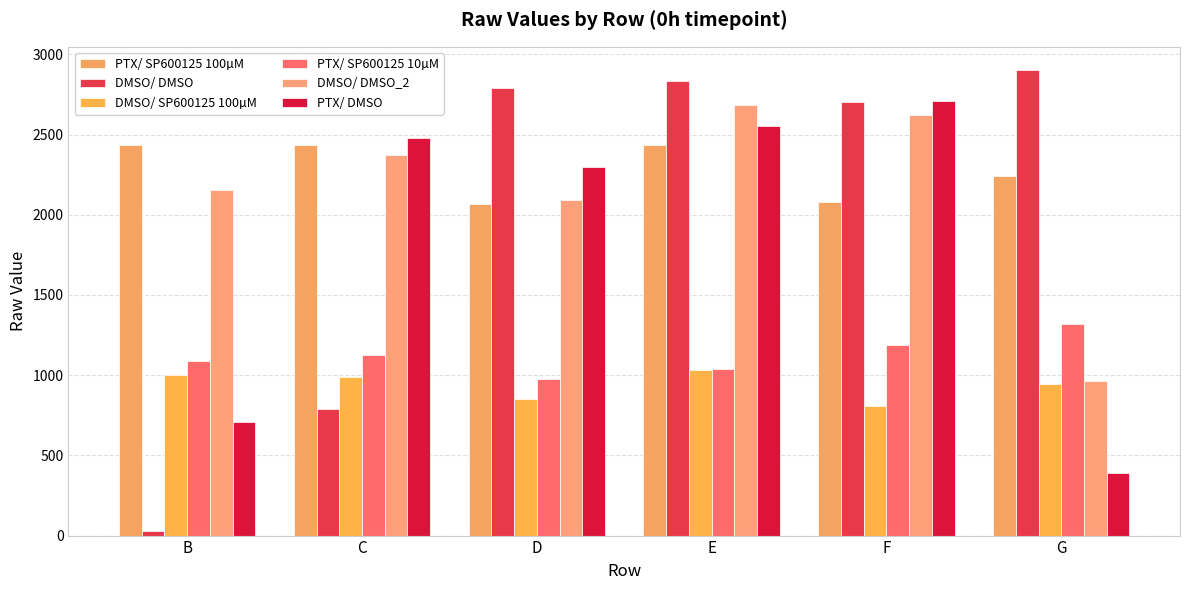

What is the sum of all PTX/ DMSO values?

11144